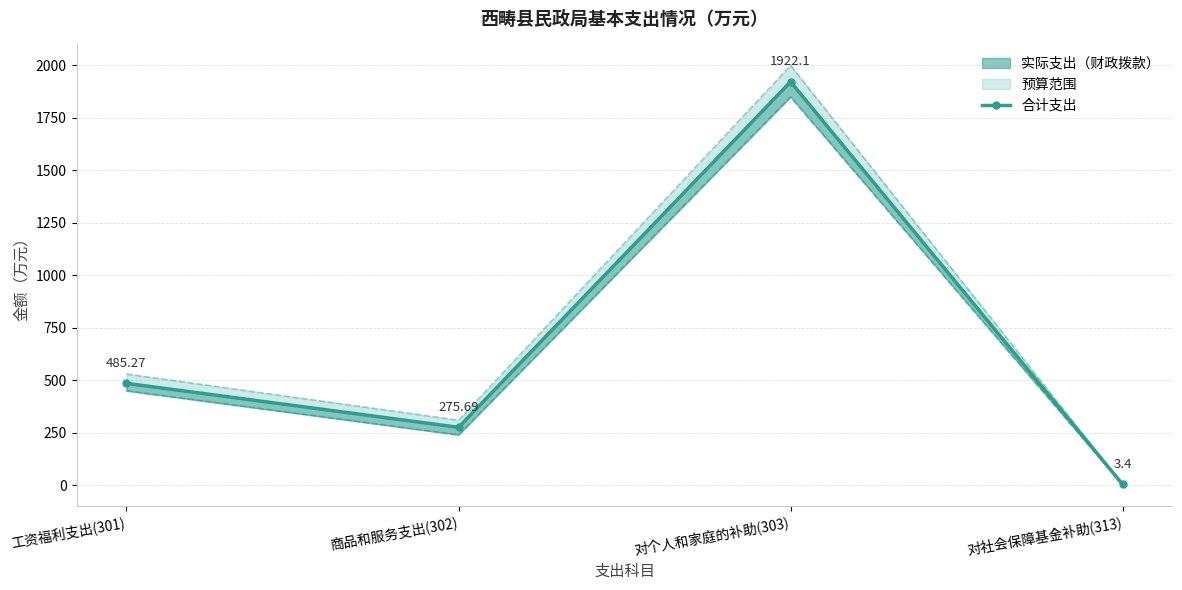

Reading left to right, transcribe all the data shown in this chart.

485.3	275.7	1922.1	3.4